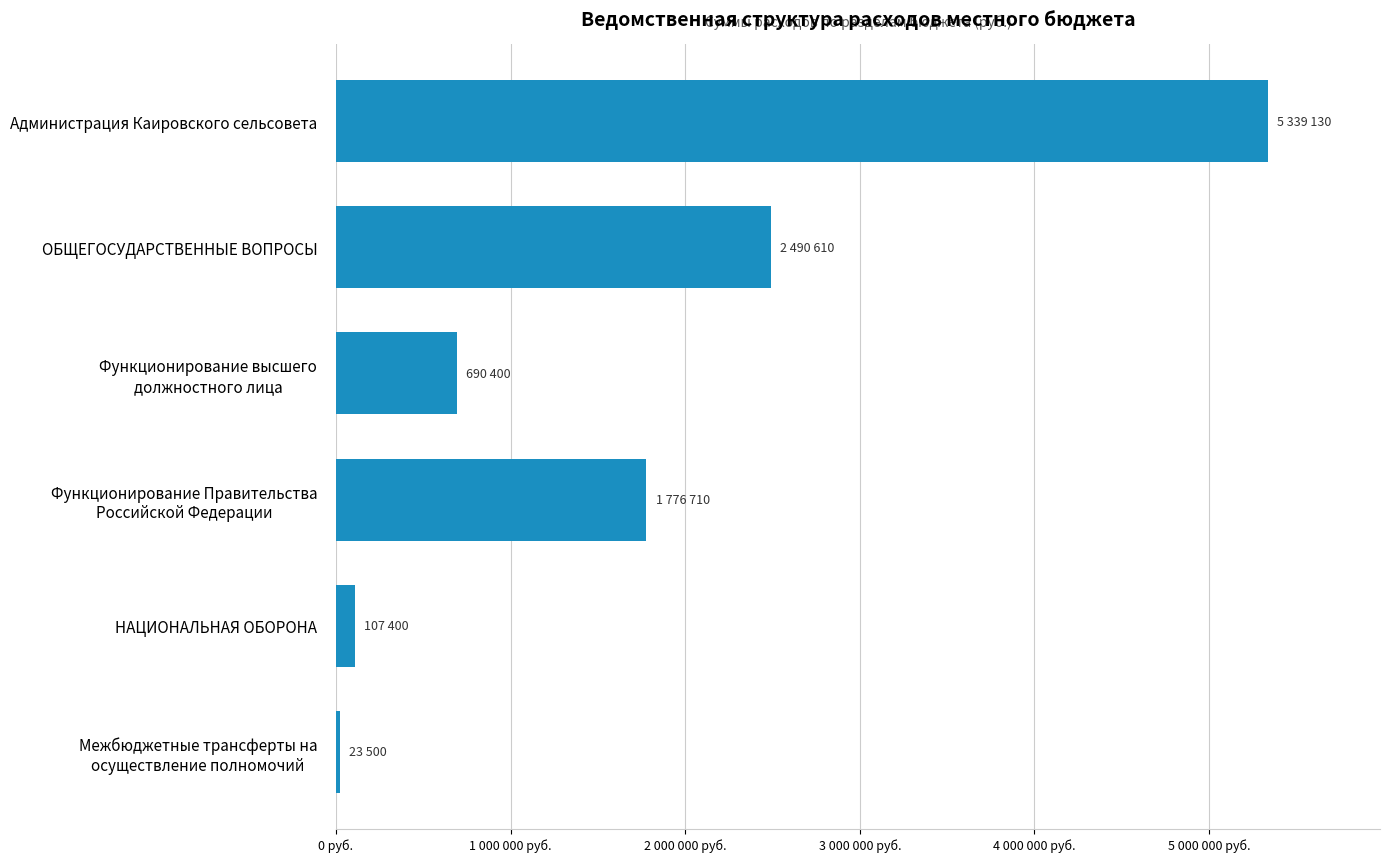

List the labels in order of value, largest first.

Администрация Каировского сельсовета, ОБЩЕГОСУДАРСТВЕННЫЕ ВОПРОСЫ, Функционирование Правительства
Российской Федерации, Функционирование высшего
должностного лица, НАЦИОНАЛЬНАЯ ОБОРОНА, Межбюджетные трансферты на
осуществление полномочий